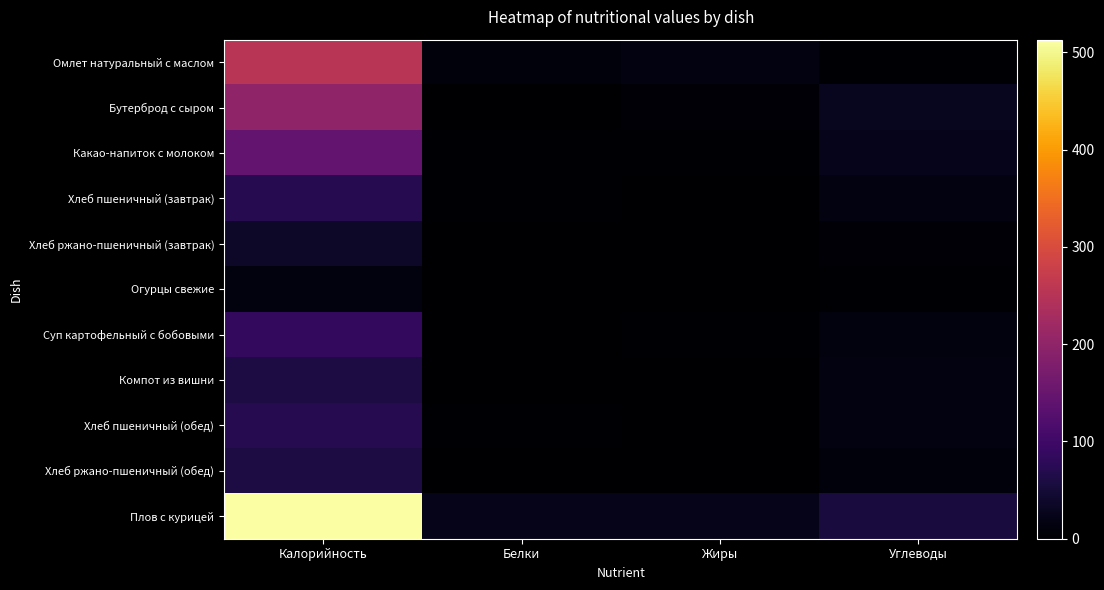

List the series in order of their peak value, lowest first.

Огурцы свежие, Хлеб ржано-пшеничный (завтрак), Хлеб ржано-пшеничный (обед), Компот из вишни, Хлеб пшеничный (завтрак), Хлеб пшеничный (обед), Суп картофельный с бобовыми, Какао-напиток с молоком, Бутерброд с сыром, Омлет натуральный с маслом, Плов с курицей